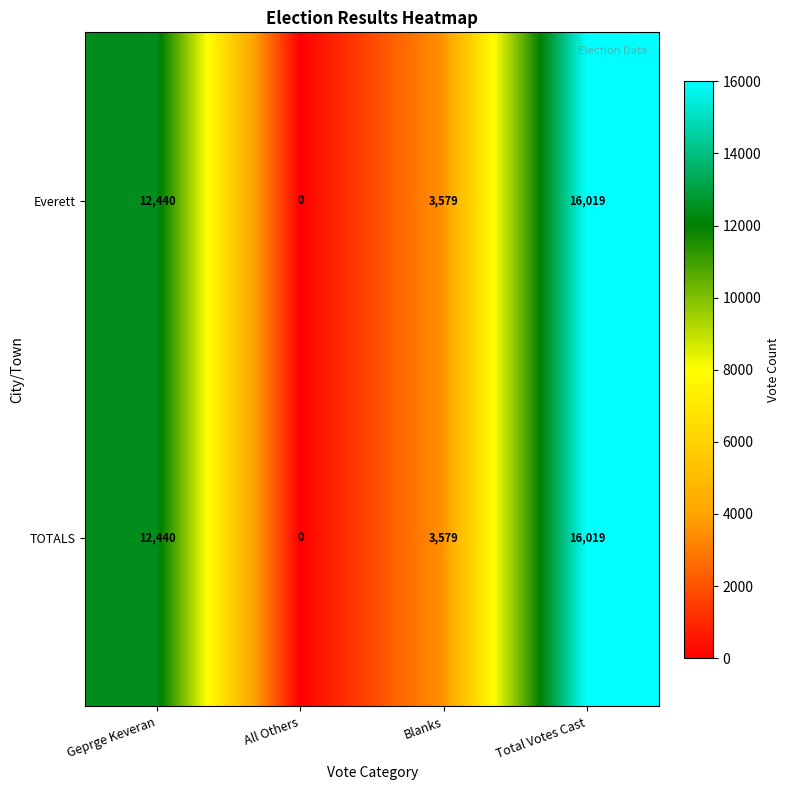

Is the value of TOTALS at Blanks greater than the value of Everett at Geprge Keveran?

No